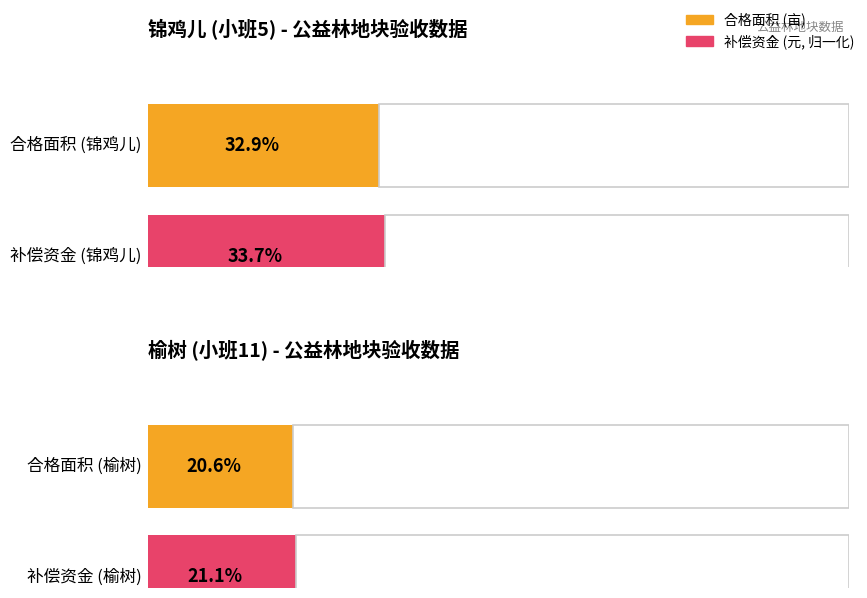

The 补偿资金 series shows 51.5 at 李跟申. True or false?

False